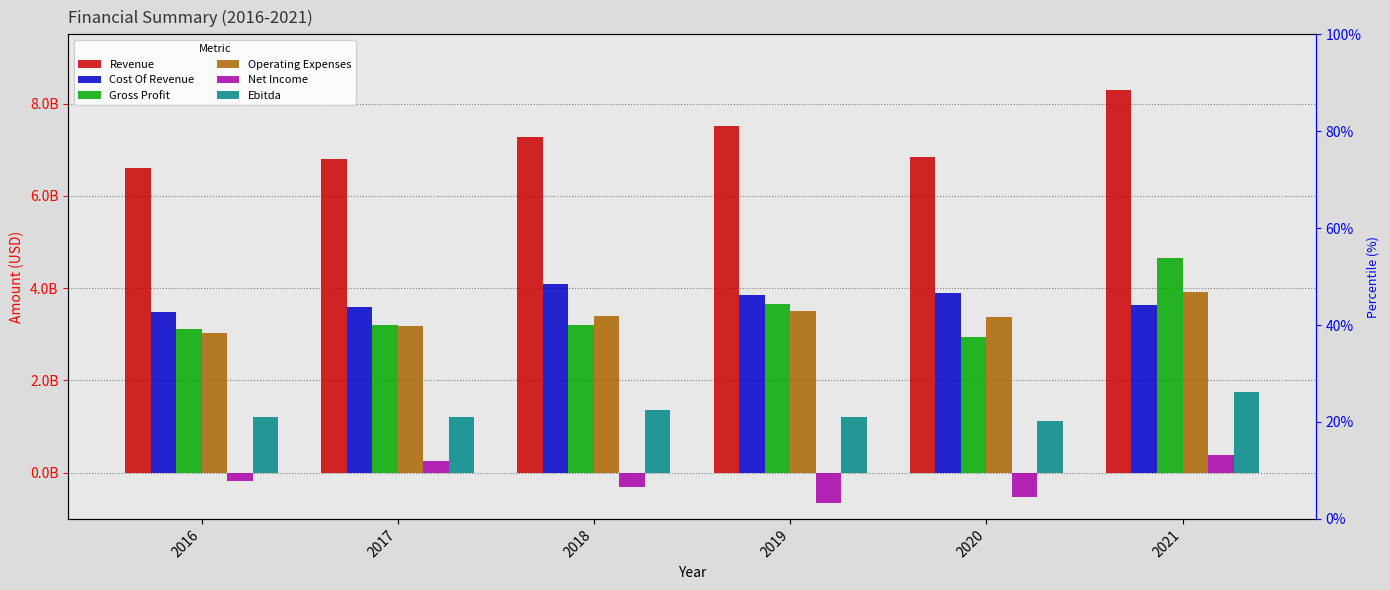

What are all the series names shown in the legend?

Revenue, Cost Of Revenue, Gross Profit, Operating Expenses, Net Income, Ebitda